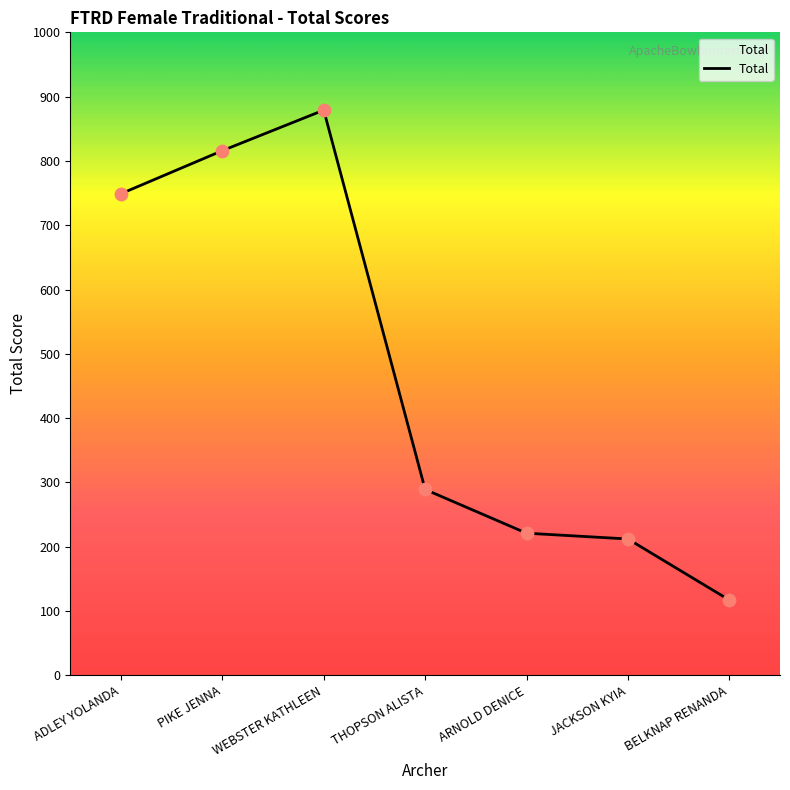

What is the change in value from ADLEY YOLANDA to WEBSTER KATHLEEN?

+130